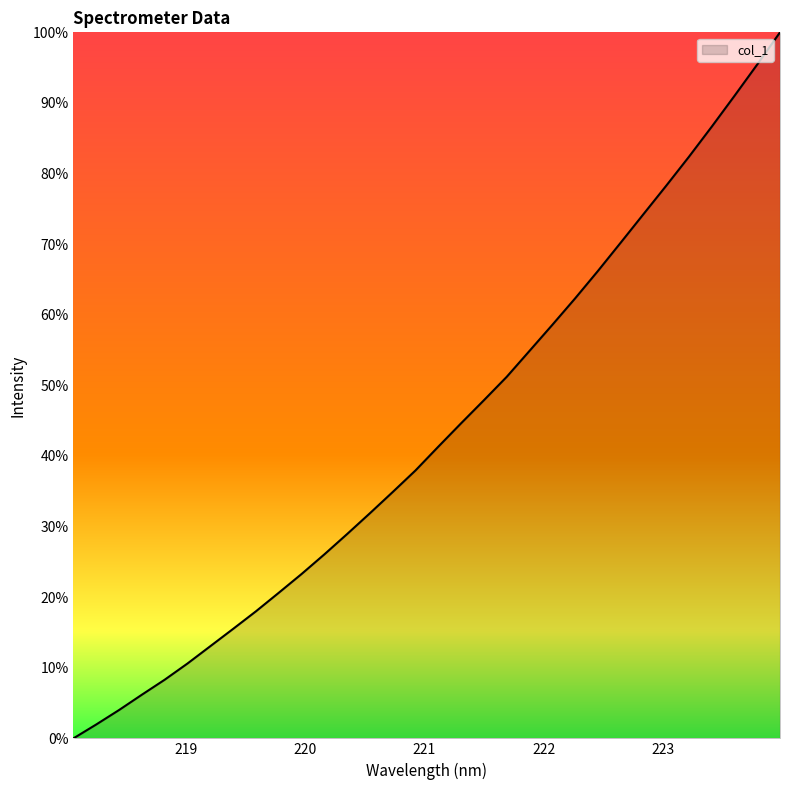

What is the difference between the maximum and minimum values?

100.0